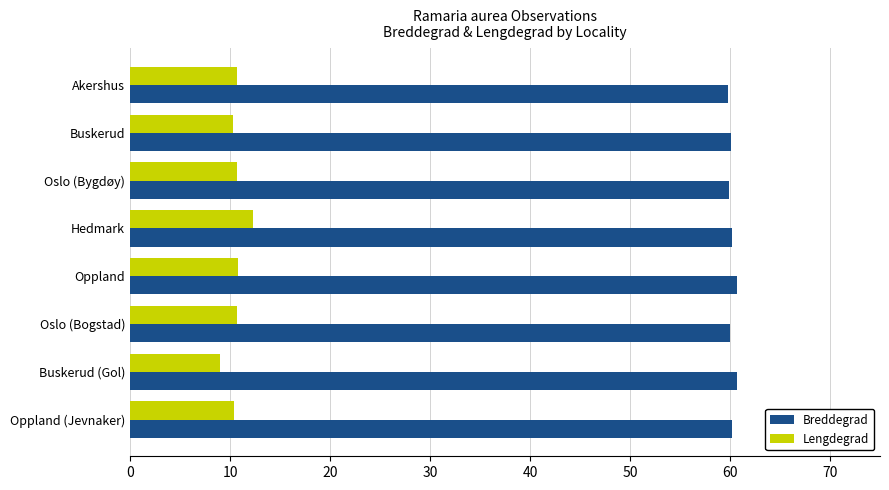

Rank the series by their maximum value, from highest to lowest.

Breddegrad, Lengdegrad